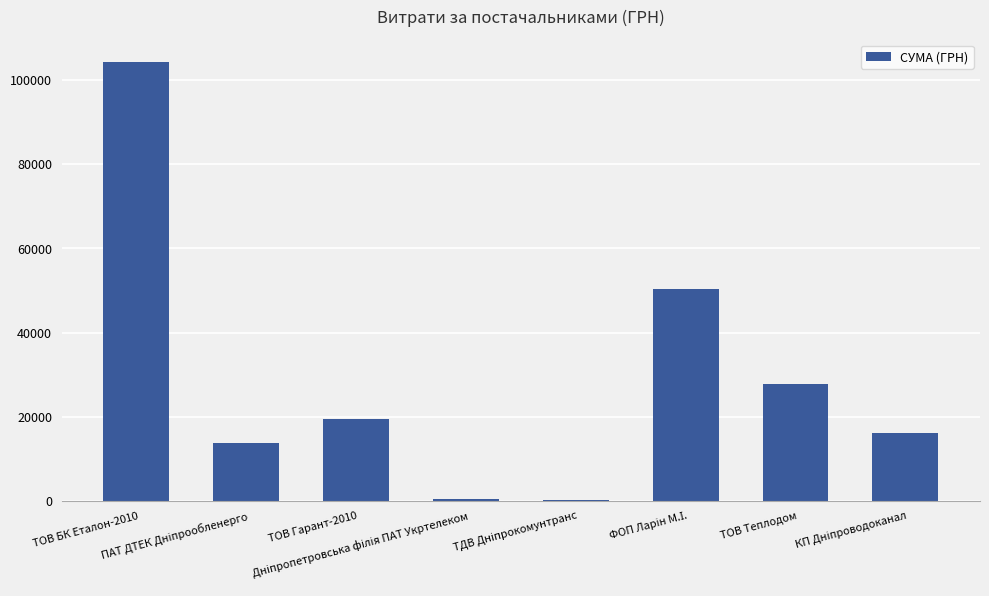

What is the label of the 3rd bar from the left?

ТОВ Гарант-2010